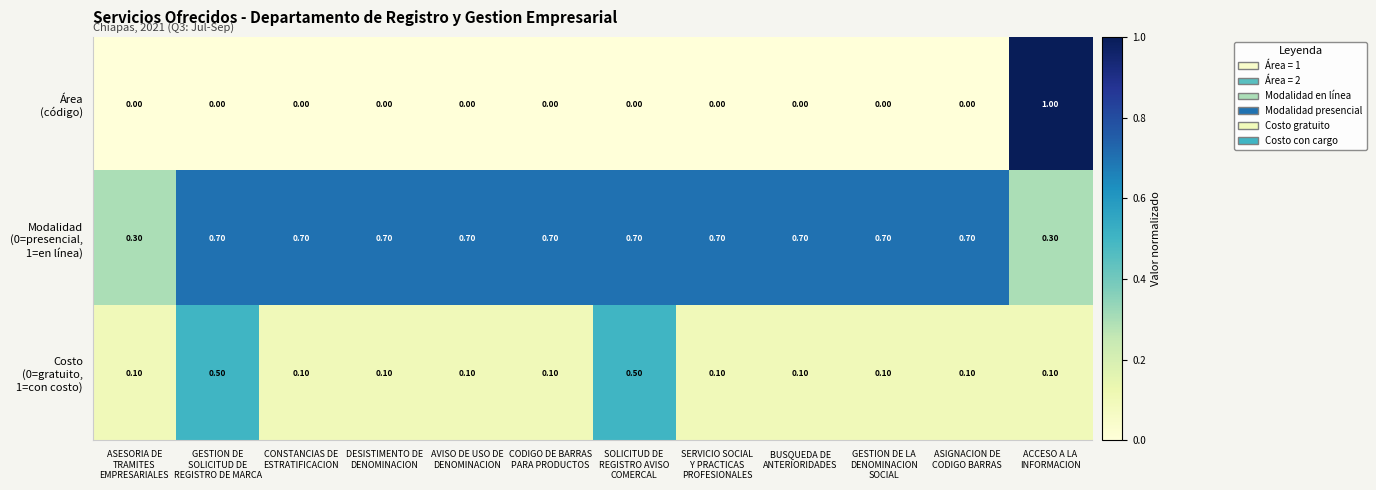

What is the total value across all series at GESTION DE LA
DENOMINACION
SOCIAL?

0.8